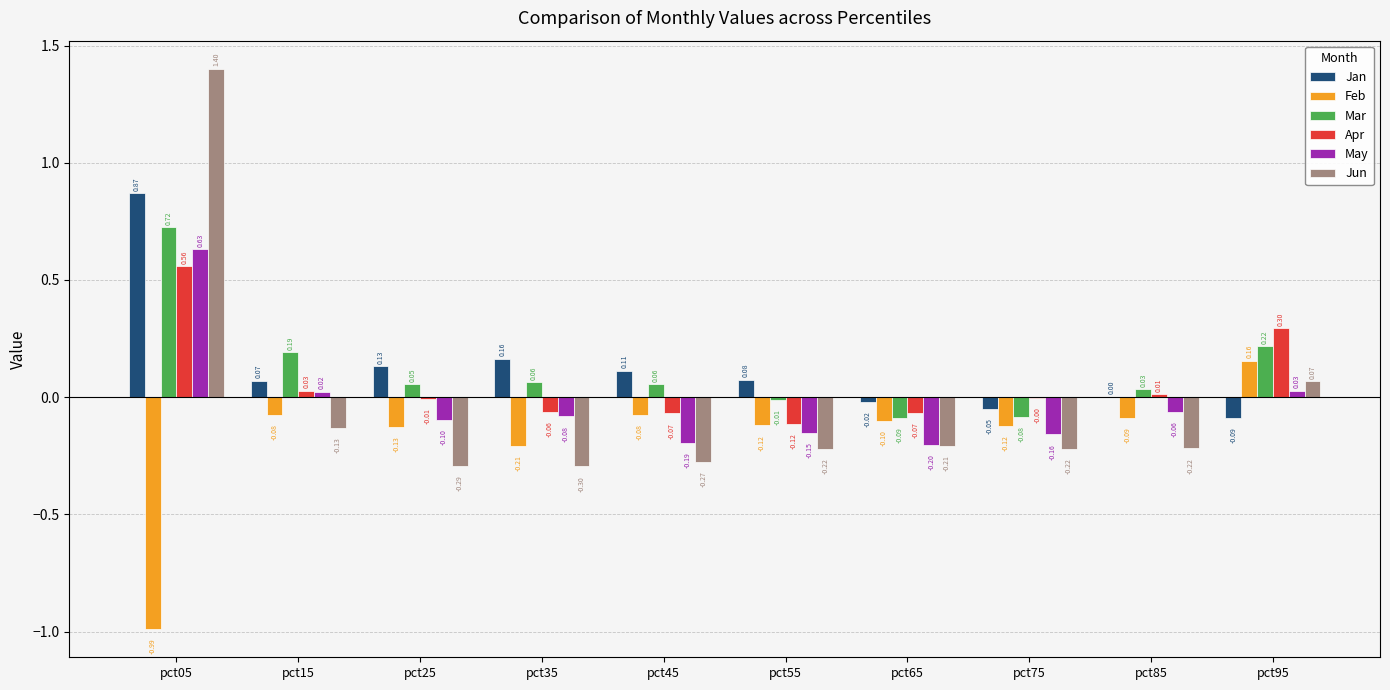

What is the spread (max minus min) of values at pct35?

0.5